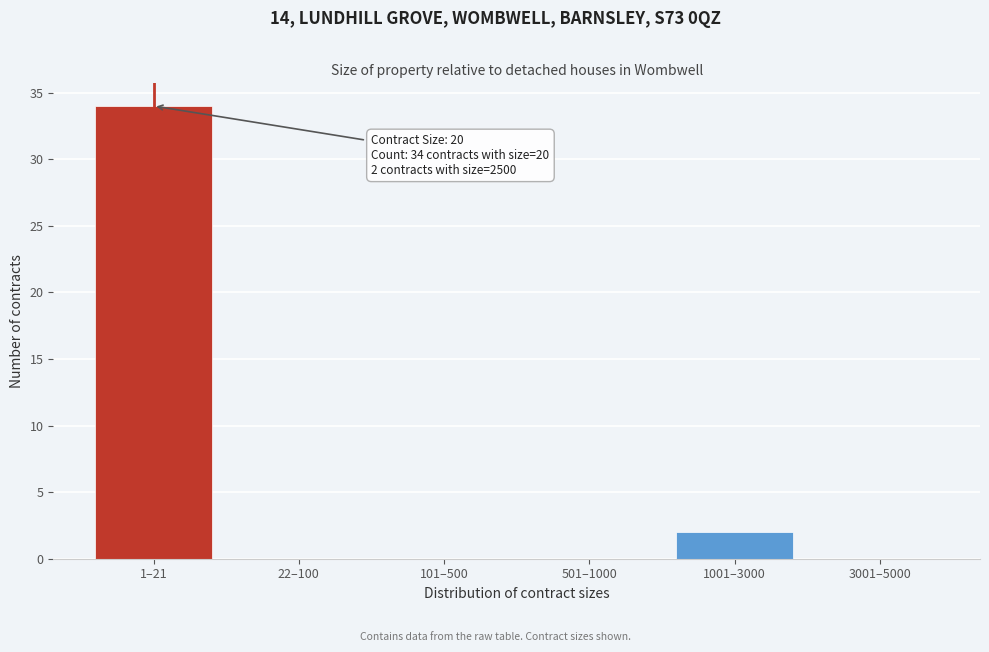

Reading left to right, what are all the values shown in this chart?

1–21=34	22–100=0	101–500=0	501–1000=0	1001–3000=2	3001–5000=0